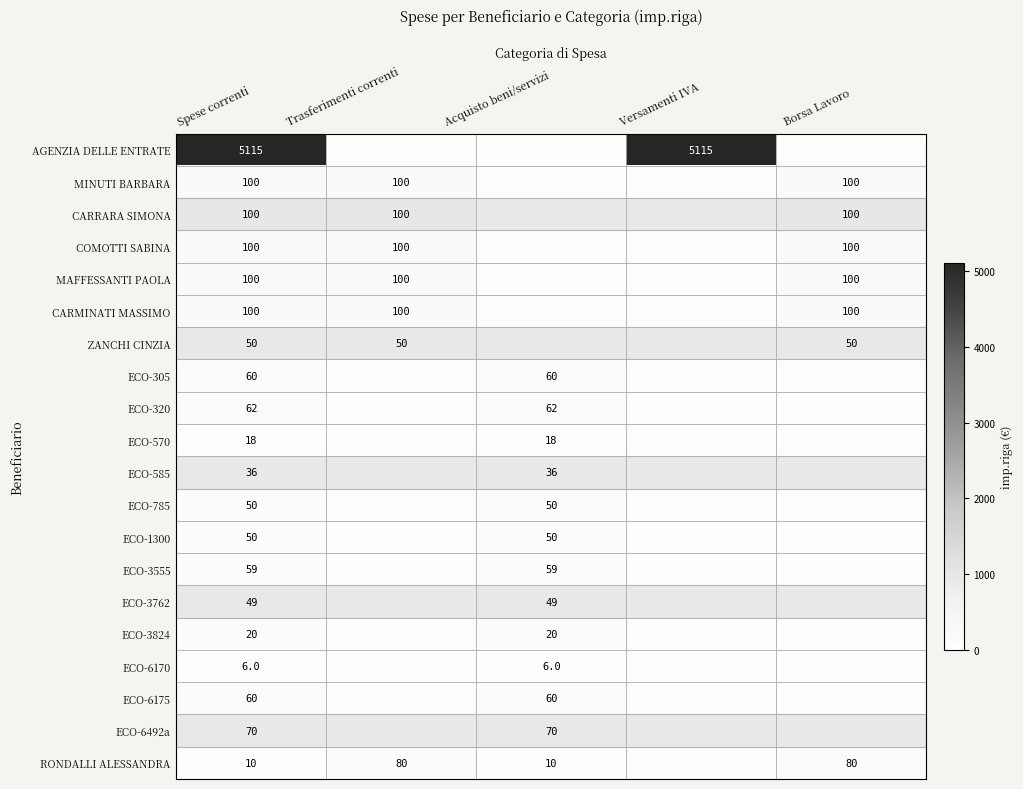

Between Borsa Lavoro and Trasferimenti correnti, which is larger?

Borsa Lavoro